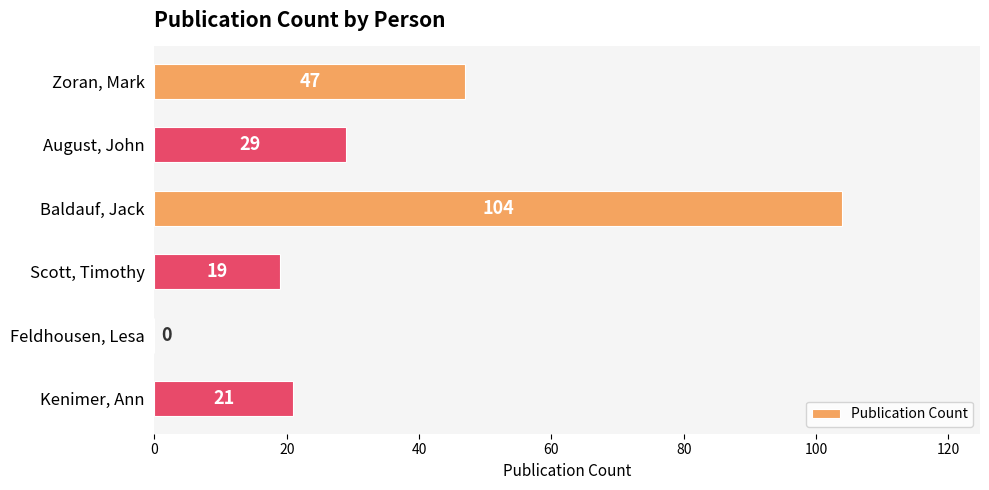

What is the sum of all values?

220